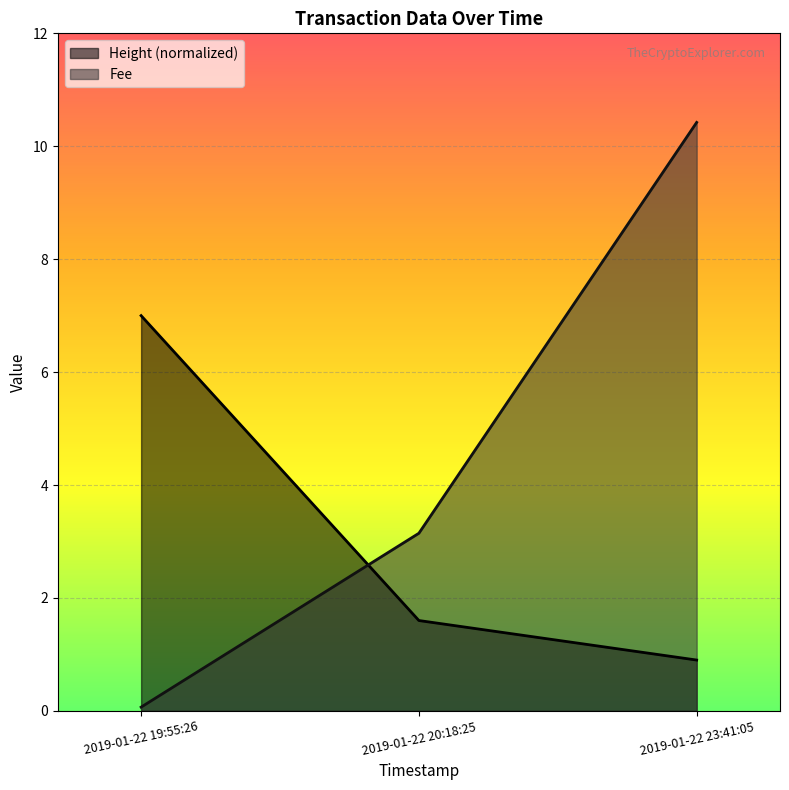

At how many categories does at least one series exceed 6?

2